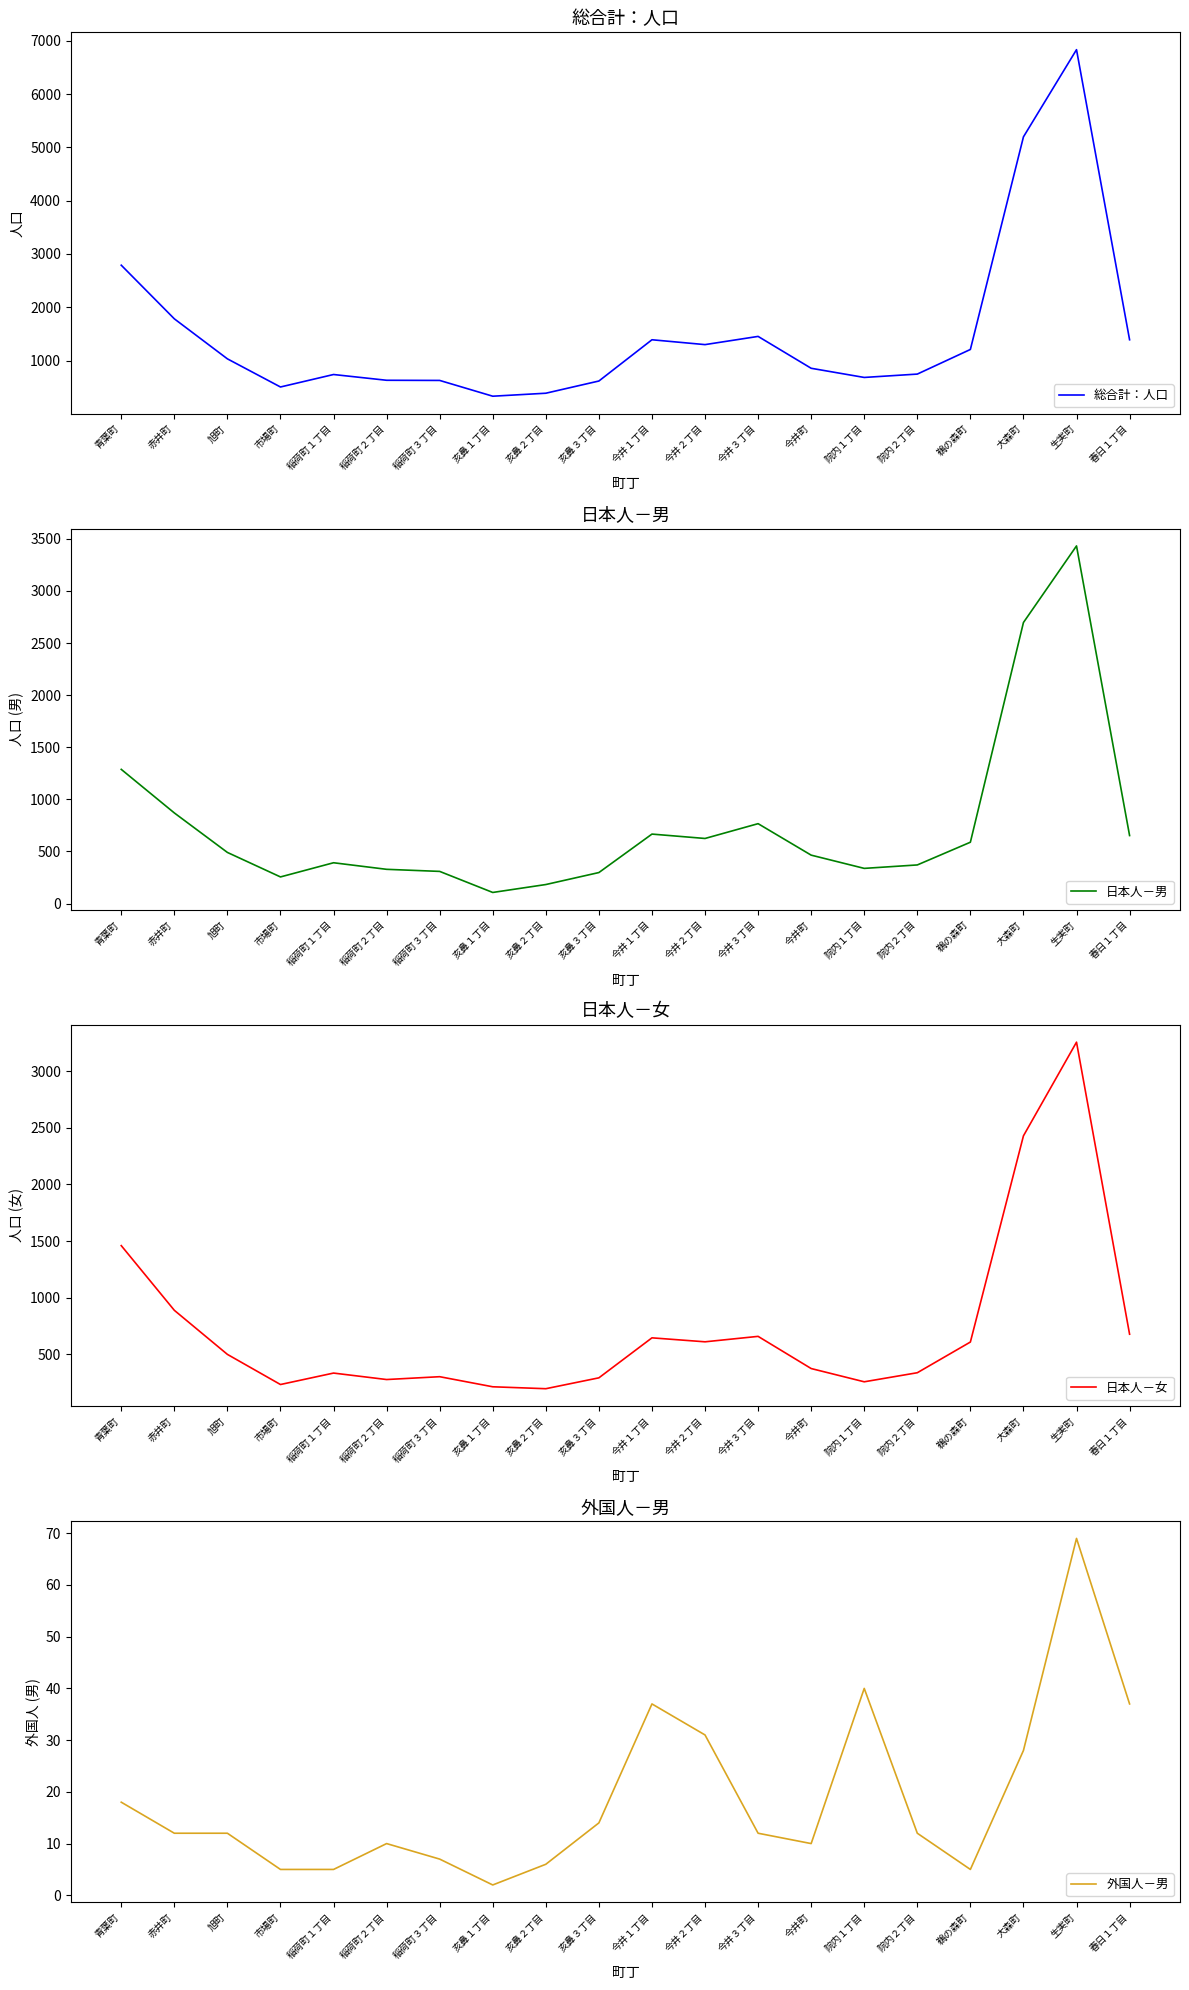

What is the sum of the 外国人－男 values at 稲荷町２丁目 and 赤井町?

22